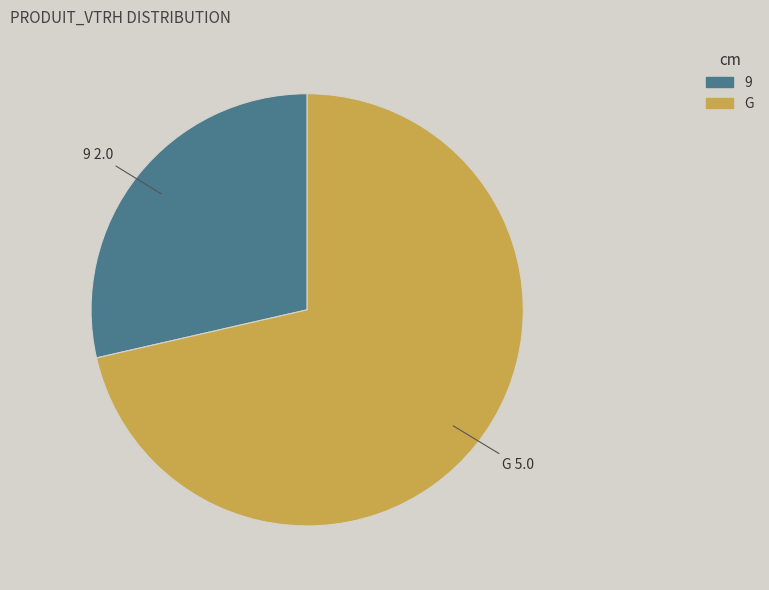

How many segments does this pie chart have?

2